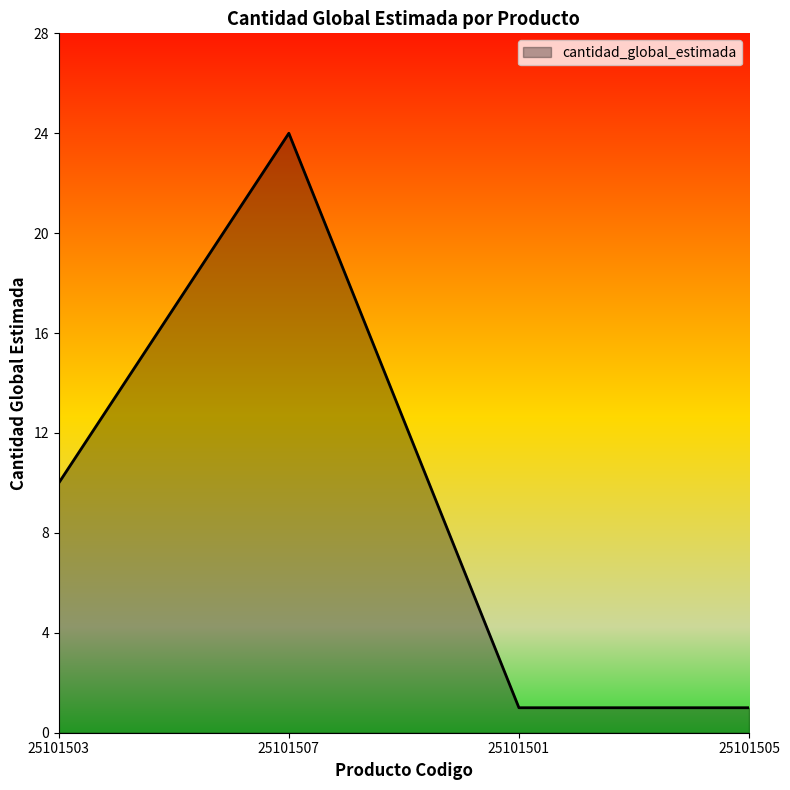

True or false: the data shows 5 at 25101507.

False